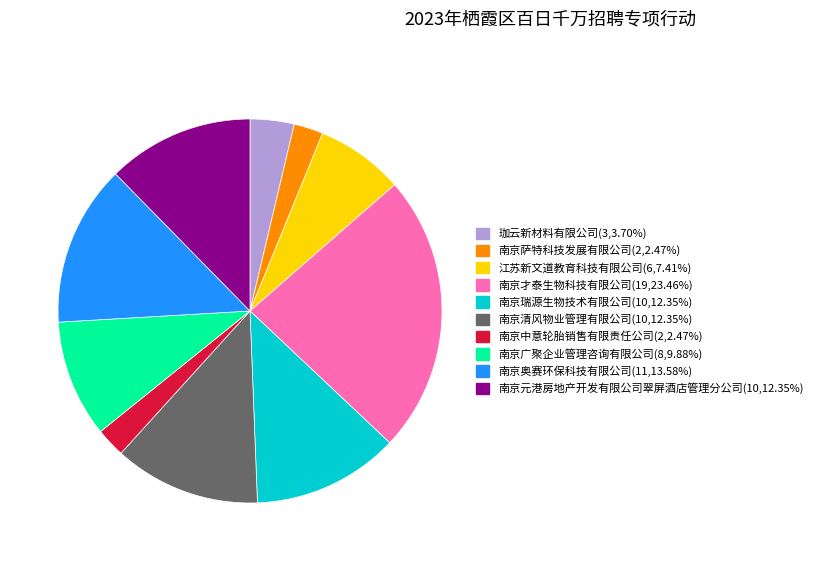

Count the number of slices in the pie.

10